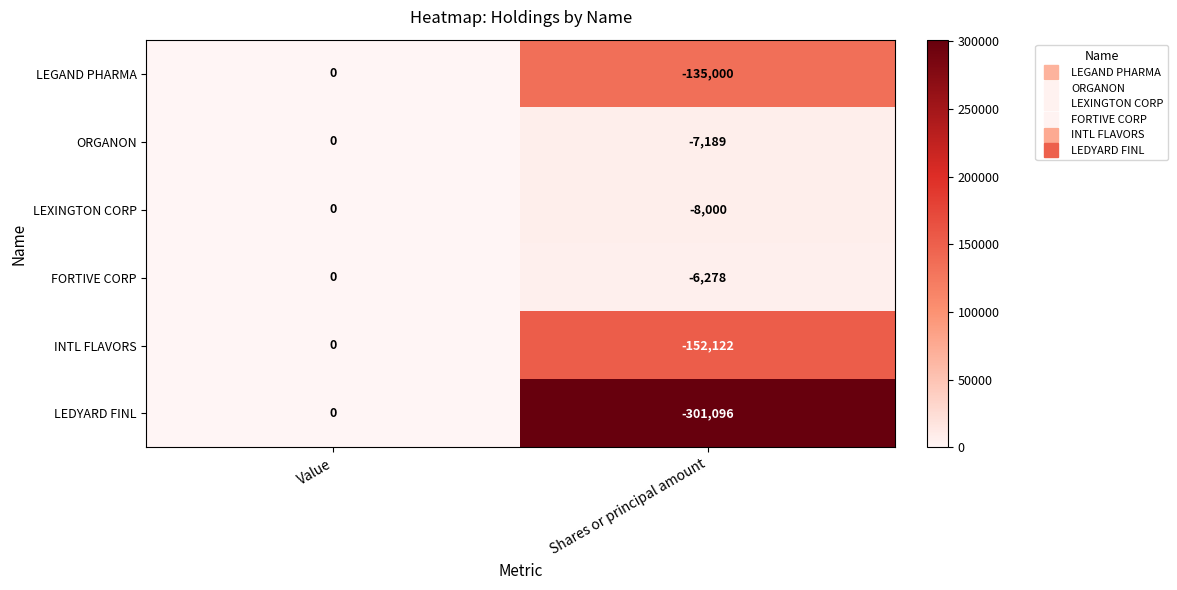

Reading right to left, list all the values displayed in this chart.

LEGAND PHARMA: Shares or principal amount=-135000	Value=0
ORGANON: Shares or principal amount=-7189	Value=0
LEXINGTON CORP: Shares or principal amount=-8000	Value=0
FORTIVE CORP: Shares or principal amount=-6278	Value=0
INTL FLAVORS: Shares or principal amount=-152122	Value=0
LEDYARD FINL: Shares or principal amount=-301096	Value=0